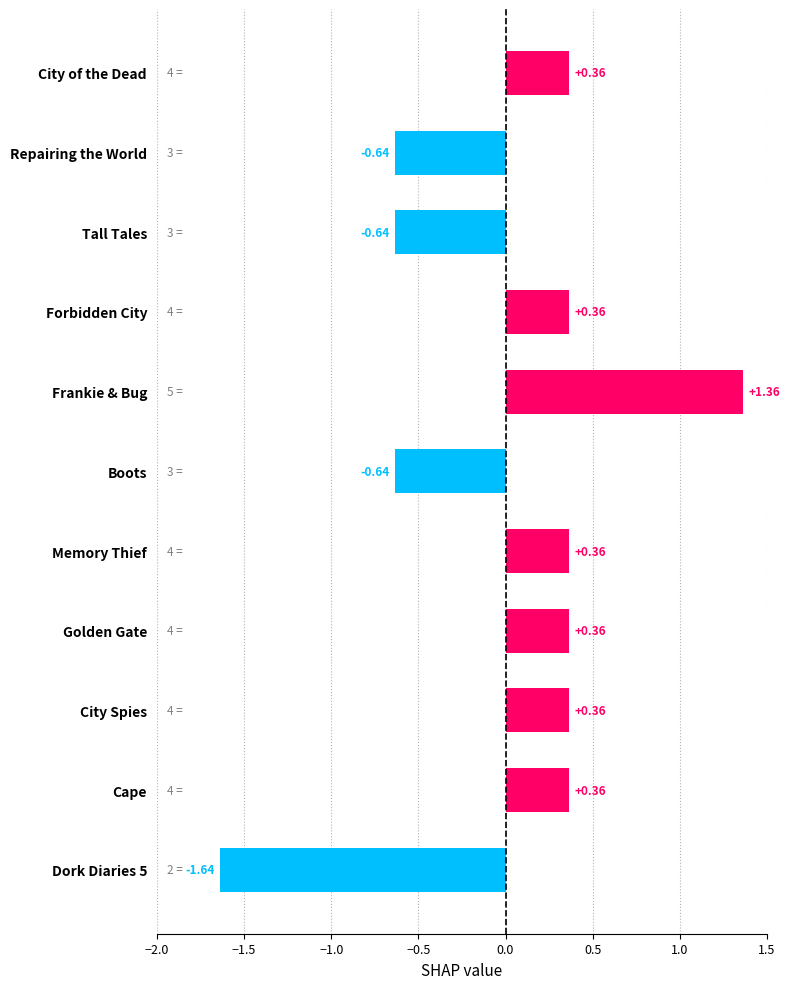

What is the difference between the maximum and minimum values?

3.0